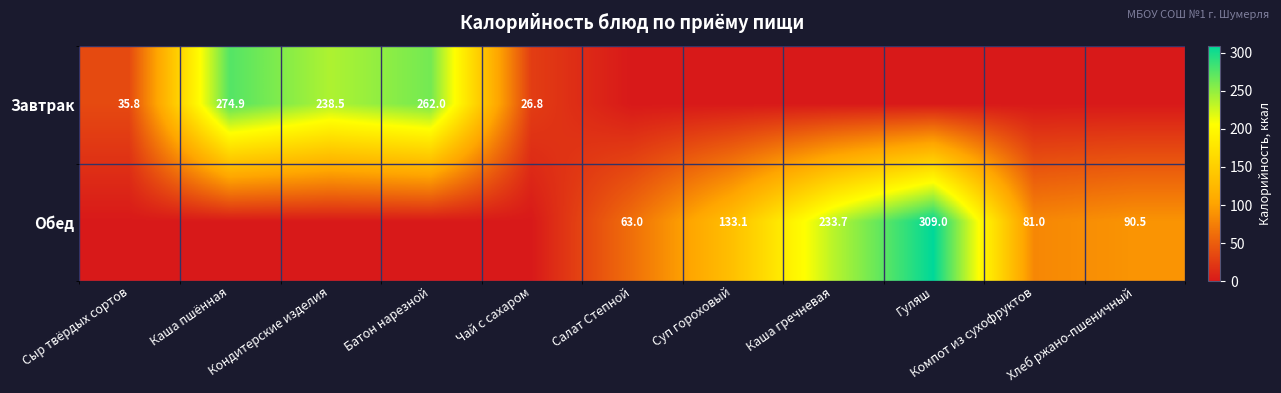

The Обед series shows 63.0 at Салат Степной. True or false?

True